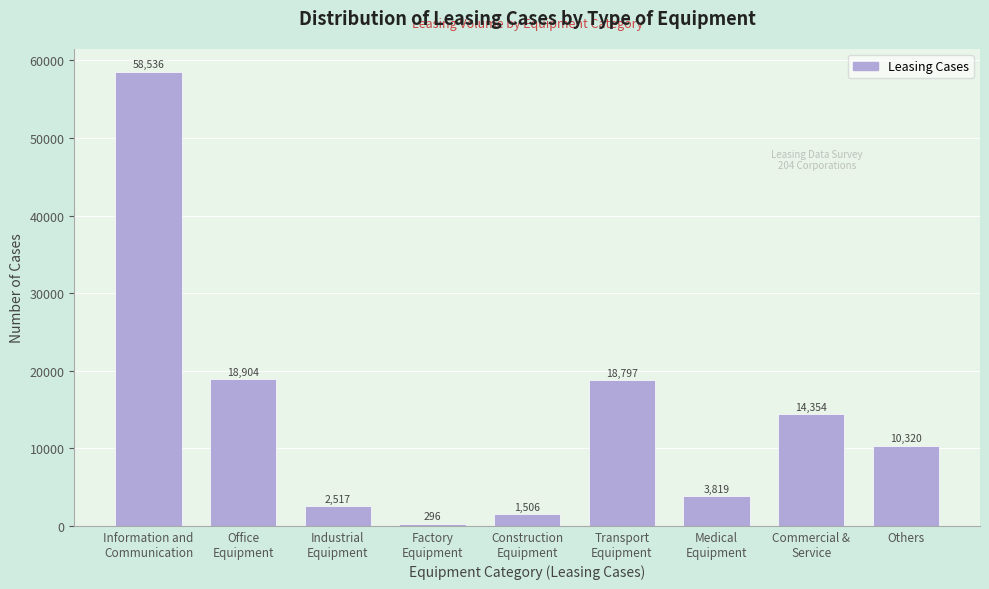

Reading right to left, what are all the values shown in this chart?

10320	14354	3819	18797	1506	296	2517	18904	58536